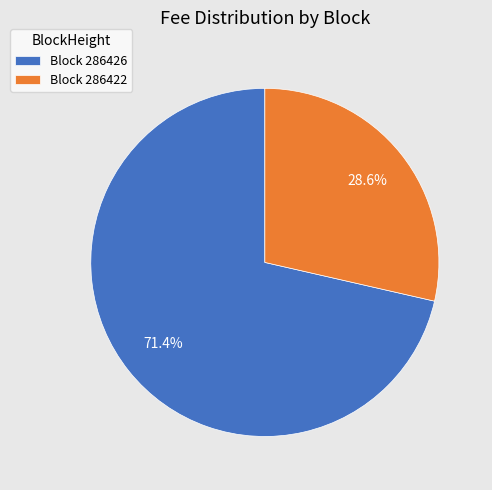

What percentage is NOT represented by Block 286426?

28.6%